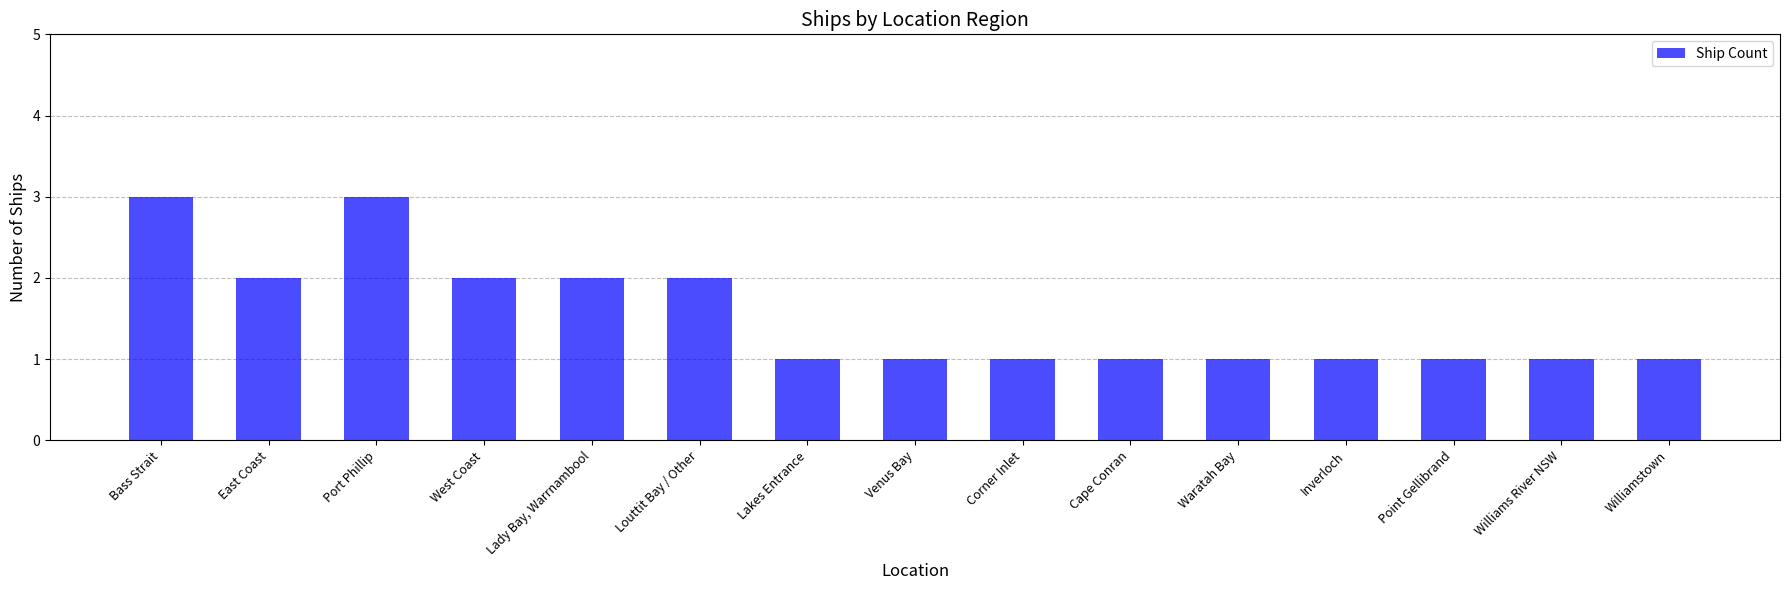

Reading left to right, list all the values displayed in this chart.

Bass Strait=3	East Coast=2	Port Phillip=3	West Coast=2	Lady Bay, Warrnambool=2	Louttit Bay / Other=2	Lakes Entrance=1	Venus Bay=1	Corner Inlet=1	Cape Conran=1	Waratah Bay=1	Inverloch=1	Point Gellibrand=1	Williams River NSW=1	Williamstown=1